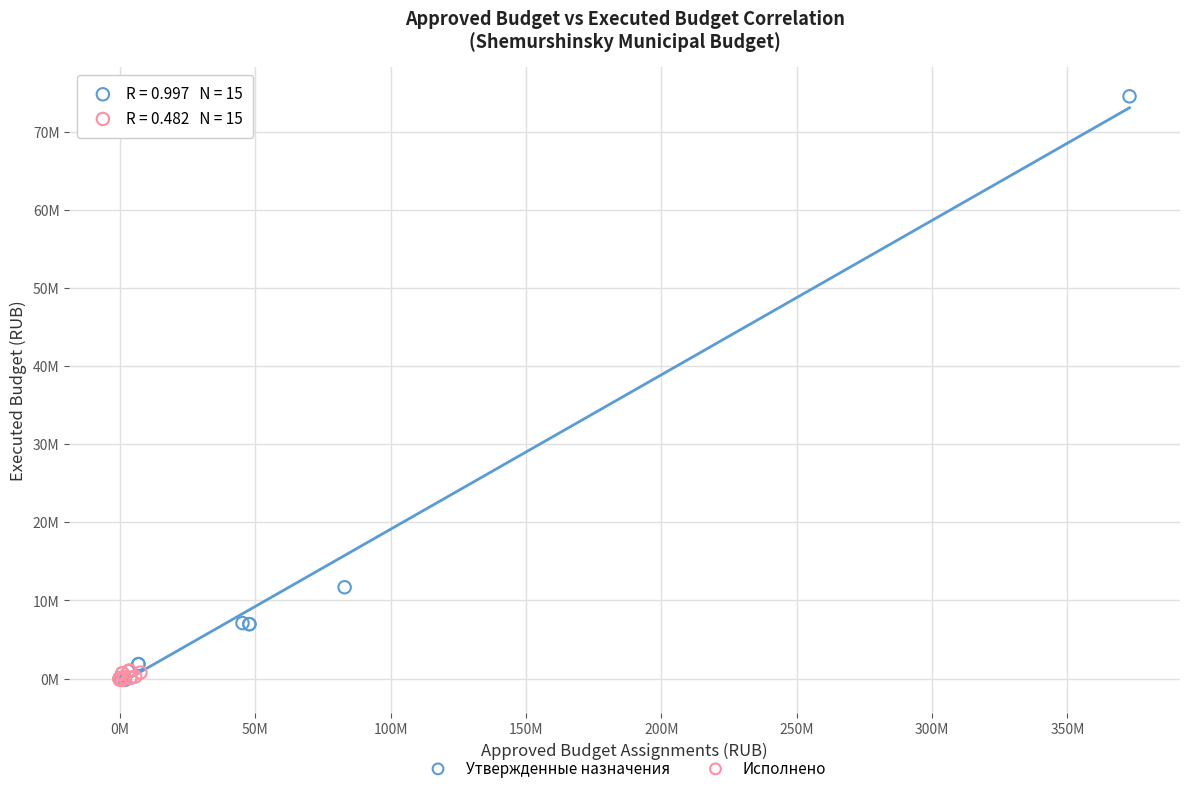

Which series contains the highest Y value?

Утвержденные назначения